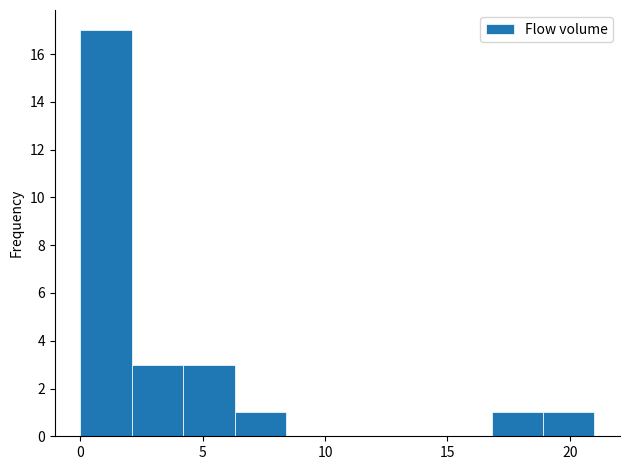

Which range on the x-axis has the tallest bar?

0.0 to 2.1